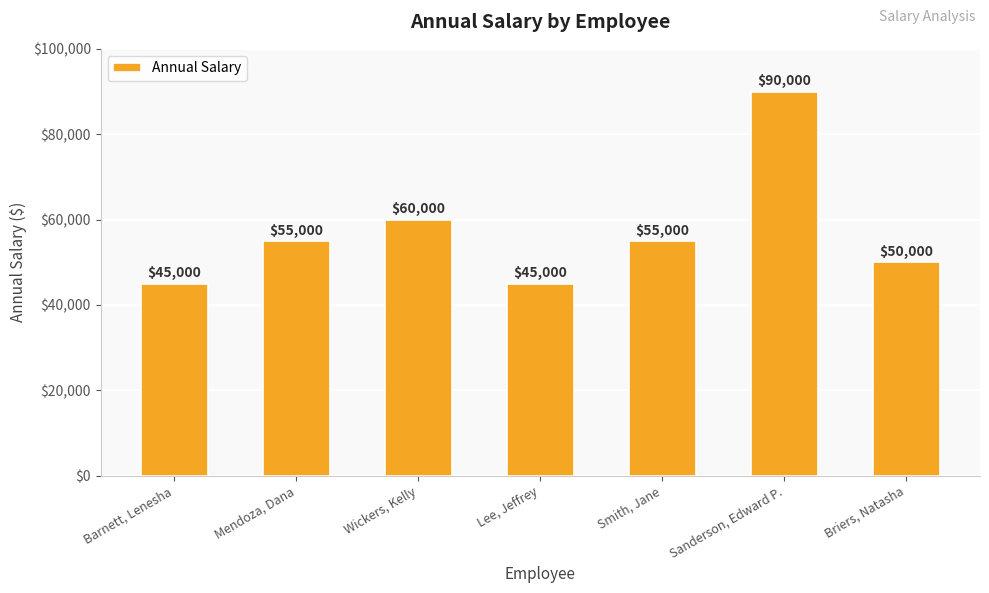

Is it true that the value at Lee, Jeffrey is 45000?

True